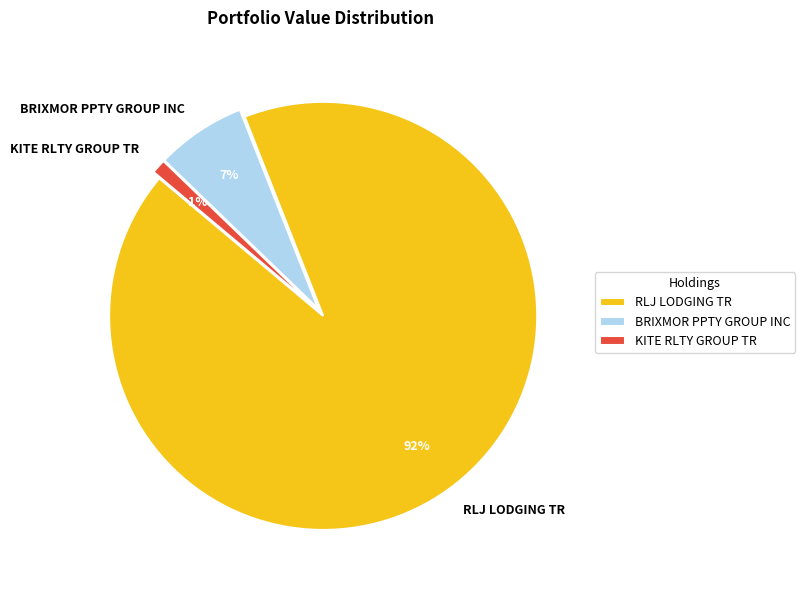

To the nearest percent, what is the difference between the largest and smallest slice percentages?

91%